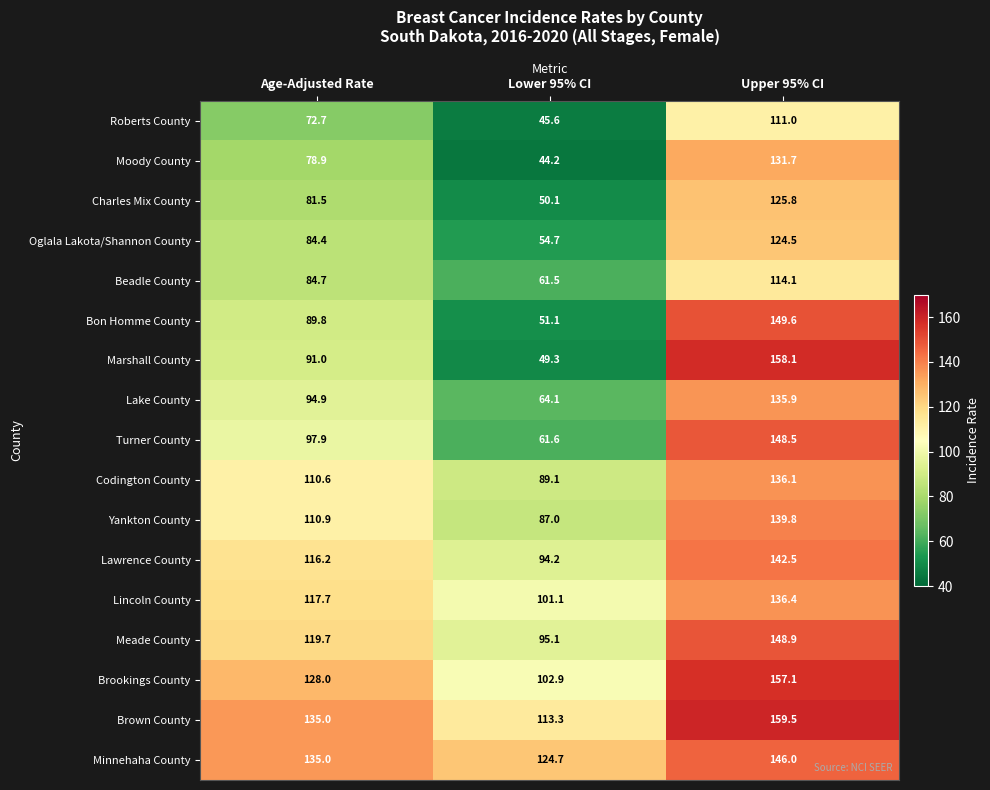

What is the approximate value of Lake County at Lower 95% CI?

64.1